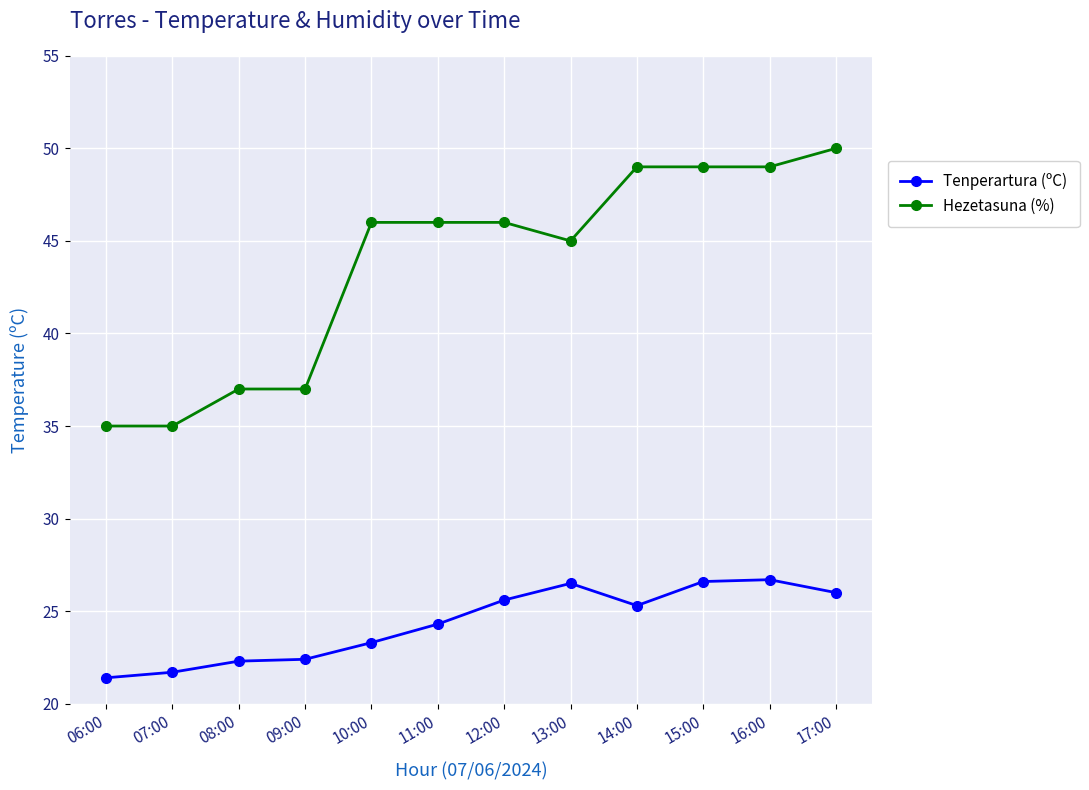

True or false: Tenperartura (ºC) and Hezetasuna (%) intersect in this chart.

False